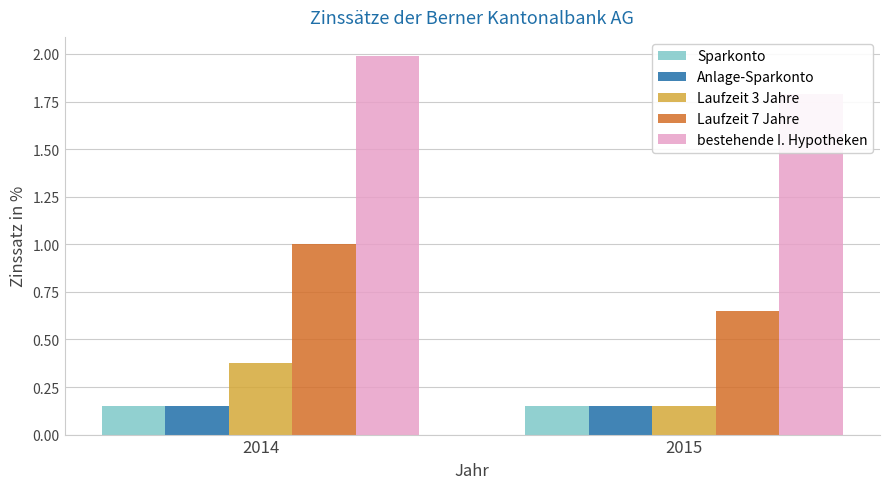

What is the lowest value of the Laufzeit 3 Jahre series?

0.1